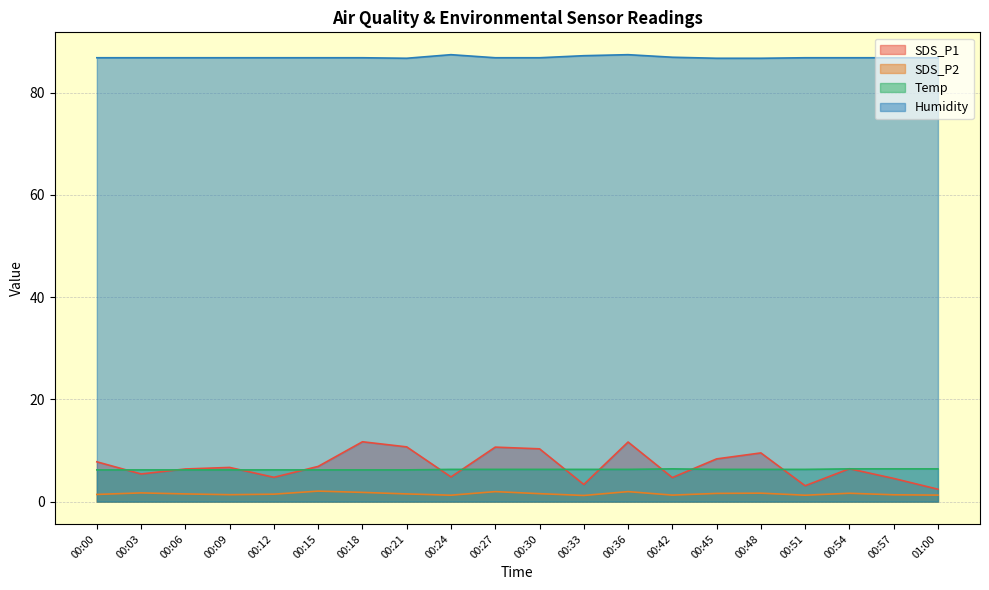

Is it true that Temp equals 3.9 at 00:00?

False